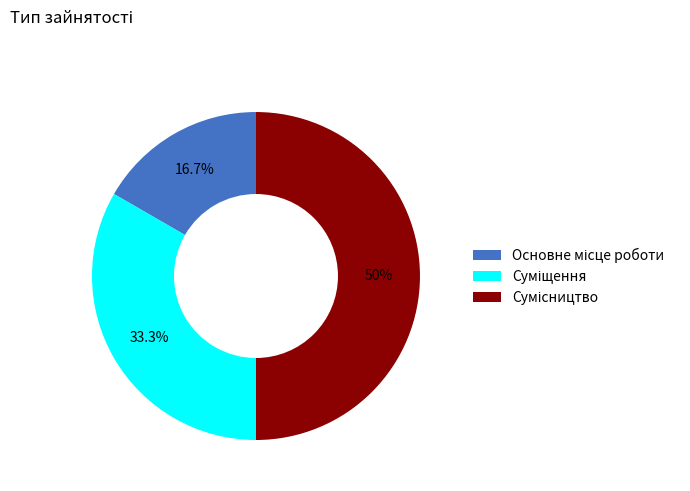

Count the number of slices in the pie.

3